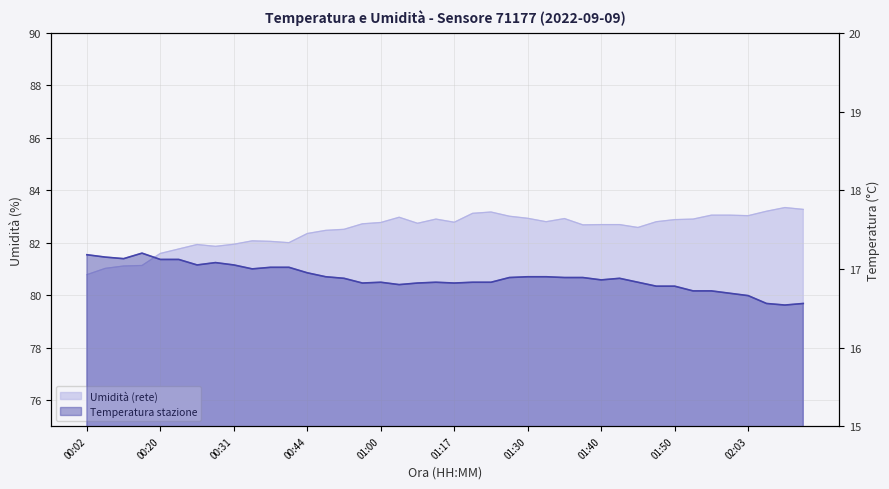

True or false: humidity has a value of 20.9 at 02:06.

False